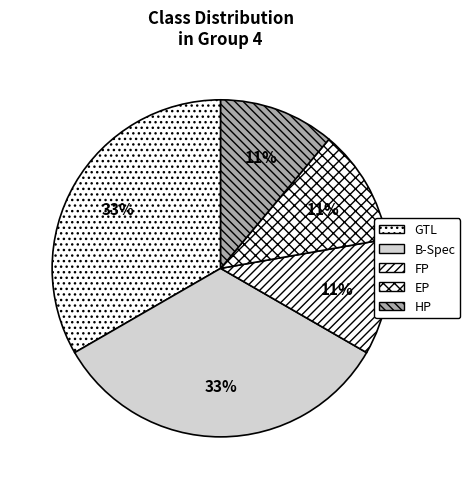

Which slice is the largest?

GTL